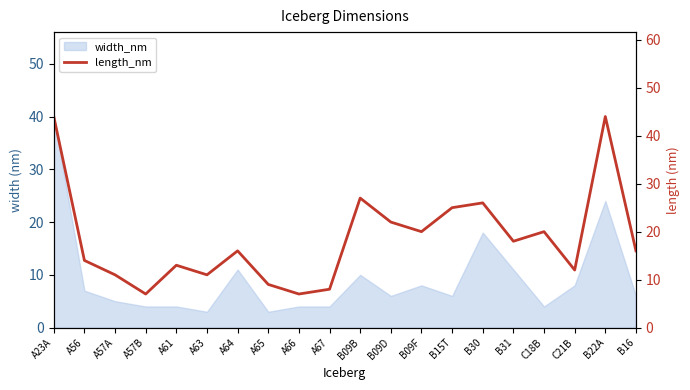

True or false: the data shows 3 at A61.

False